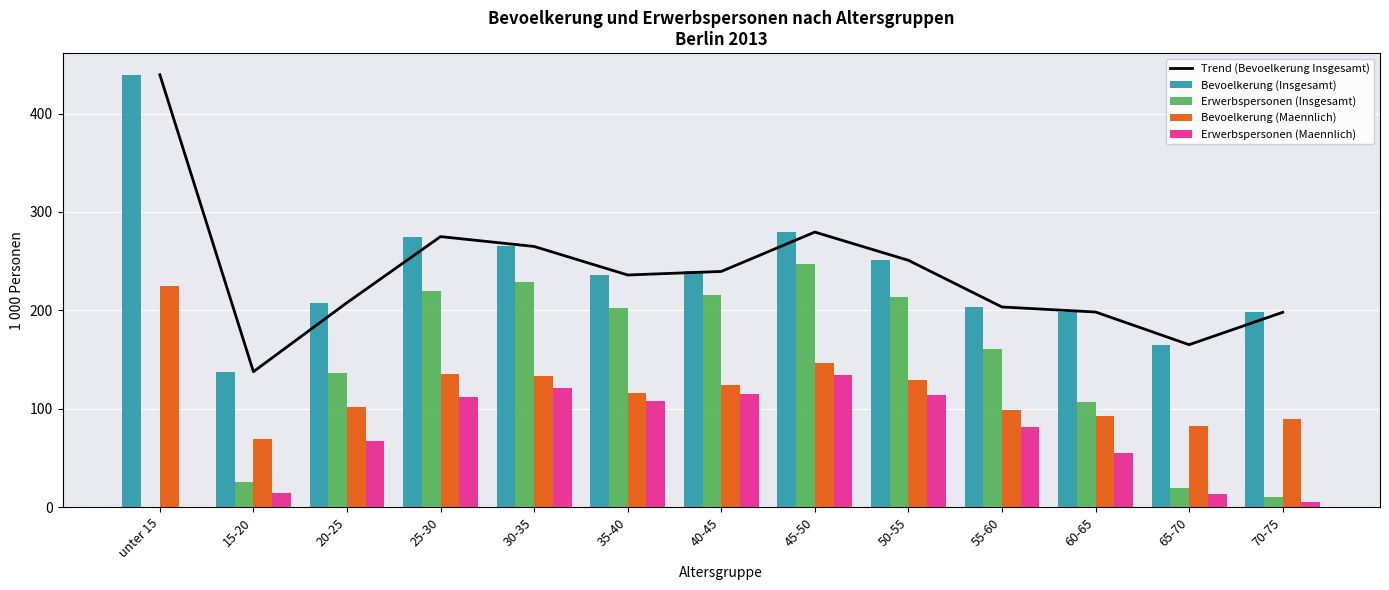

Which label corresponds to the largest value in the chart?

unter 15